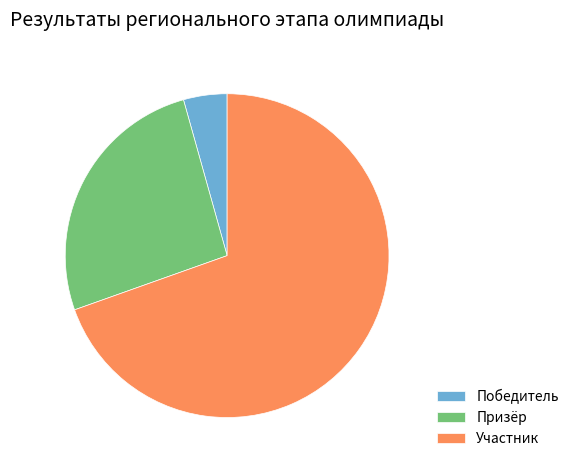

Which category accounts for the majority?

Участник